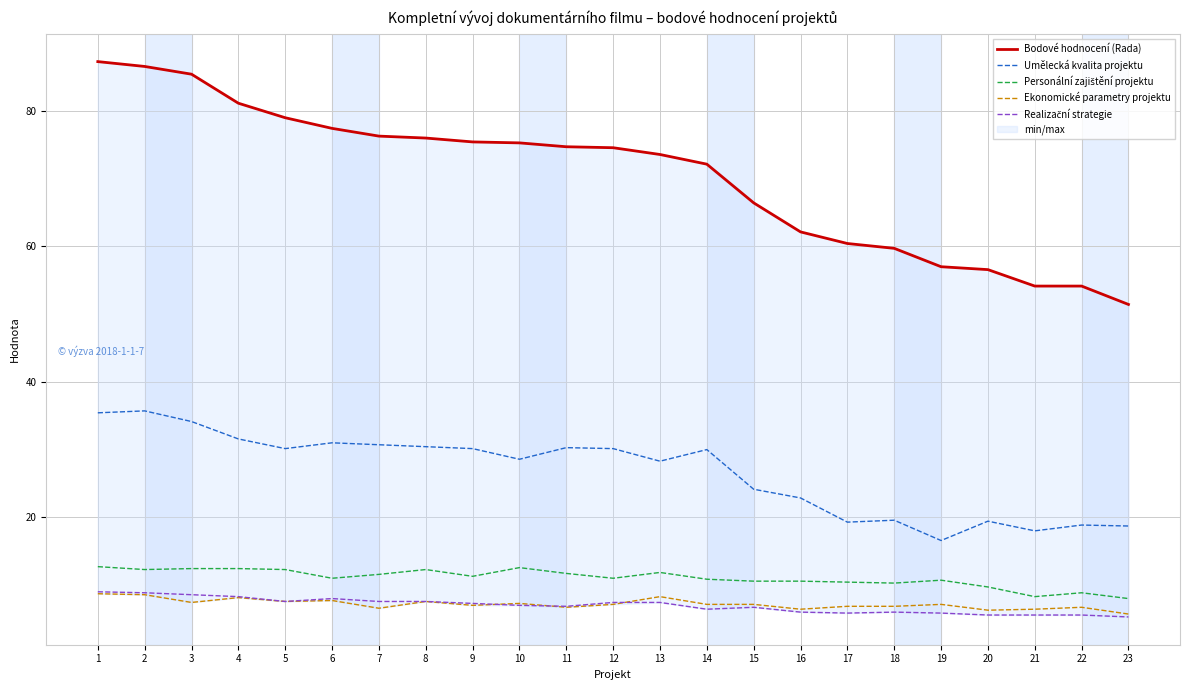

At which category does the chart reach its peak across all series?

1